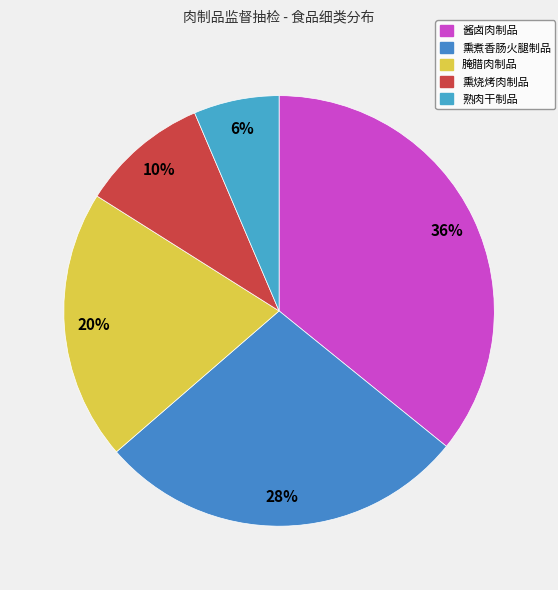

True or false: 酱卤肉制品 accounts for 30% of the total.

False